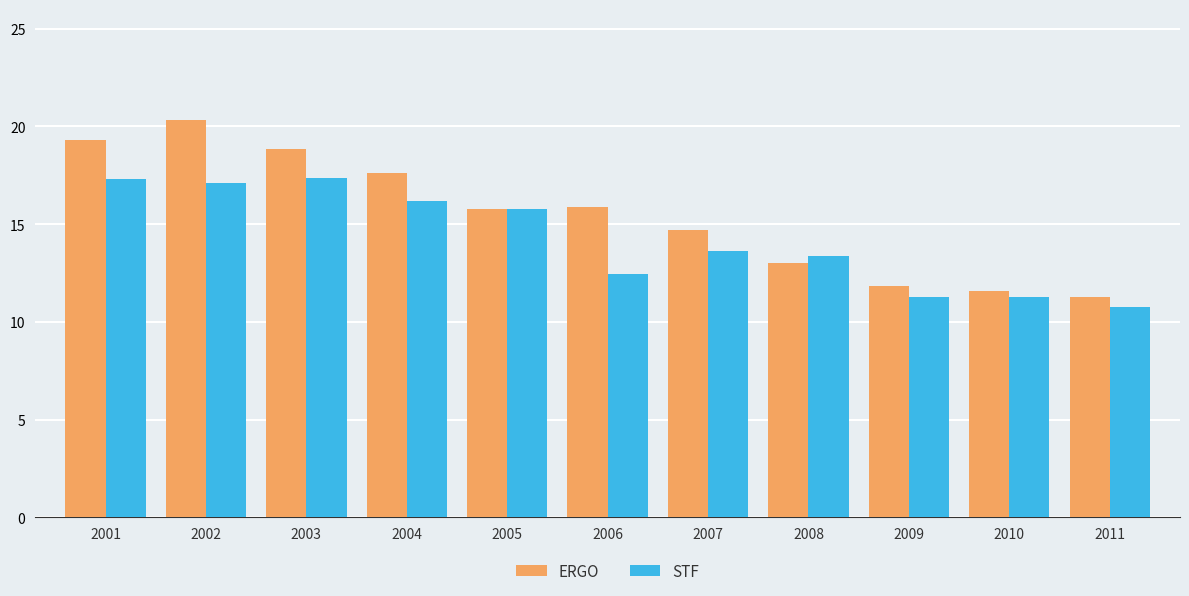

At 2002, list the series in order from smallest to largest.

STF, ERGO